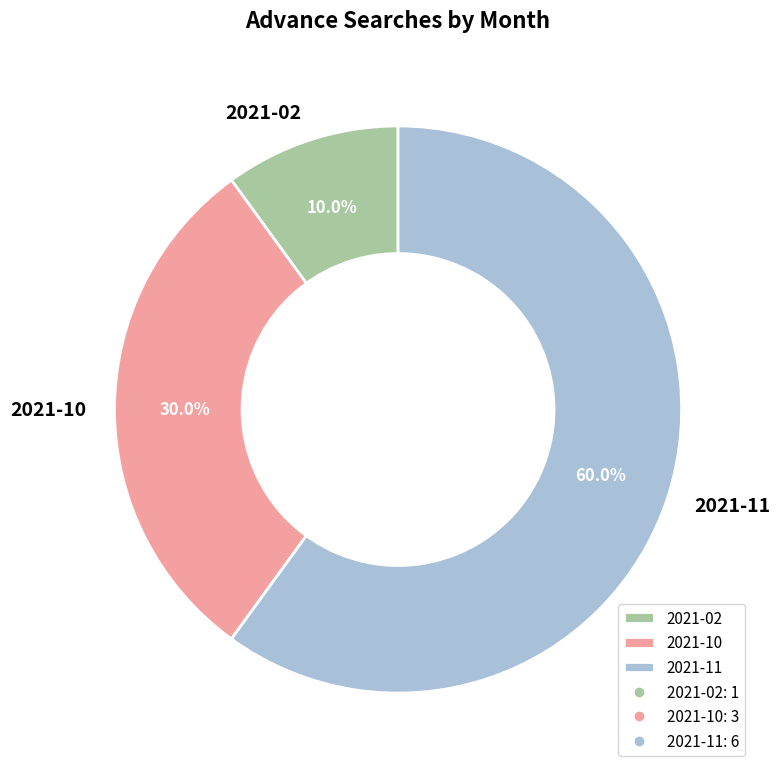

To the nearest percent, what is the difference between the largest and smallest slice percentages?

50%